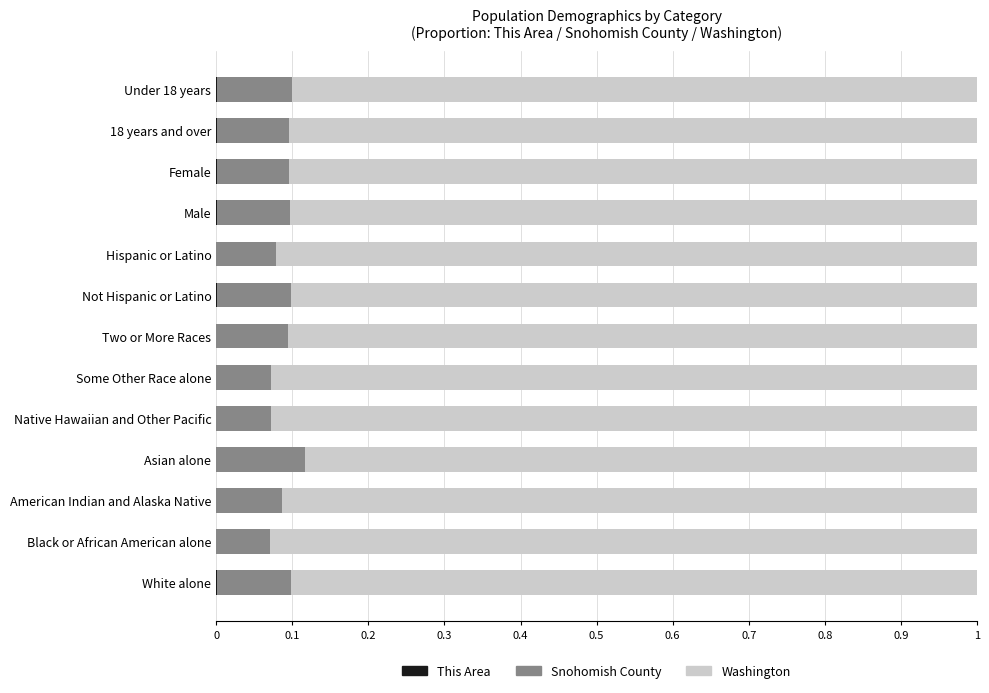

List the series in order of their peak value, highest first.

Washington, Snohomish County, This Area